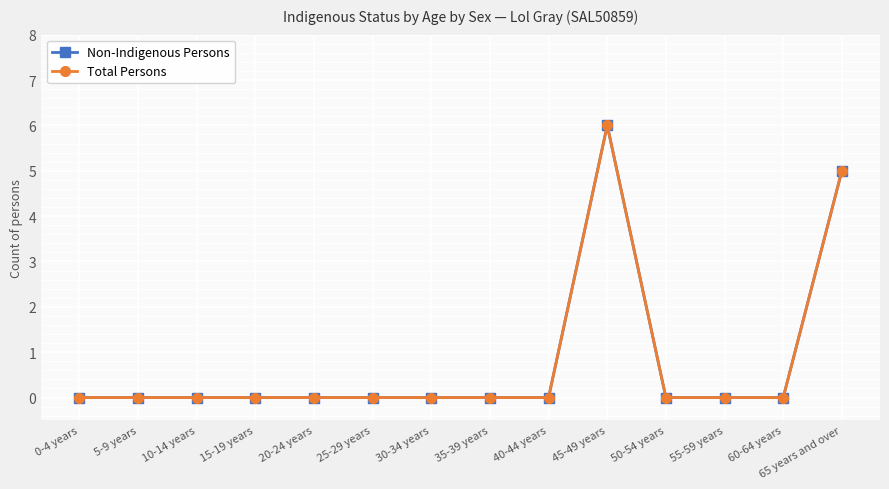

Between 50-54 years and 55-59 years, which series saw the biggest shift?

Non-Indigenous Persons